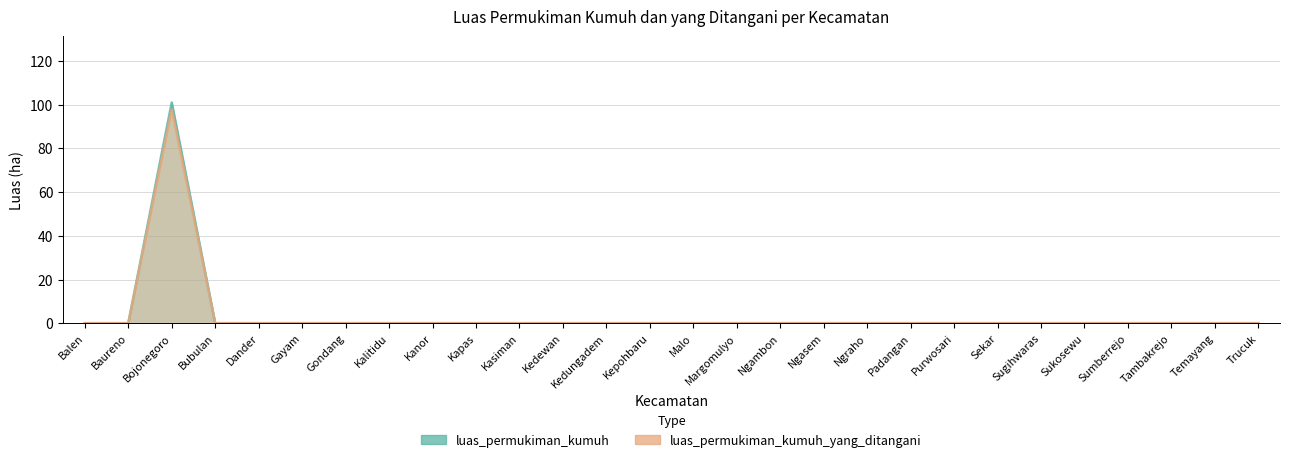

What are all the series names shown in the legend?

luas_permukiman_kumuh, luas_permukiman_kumuh_yang_ditangani